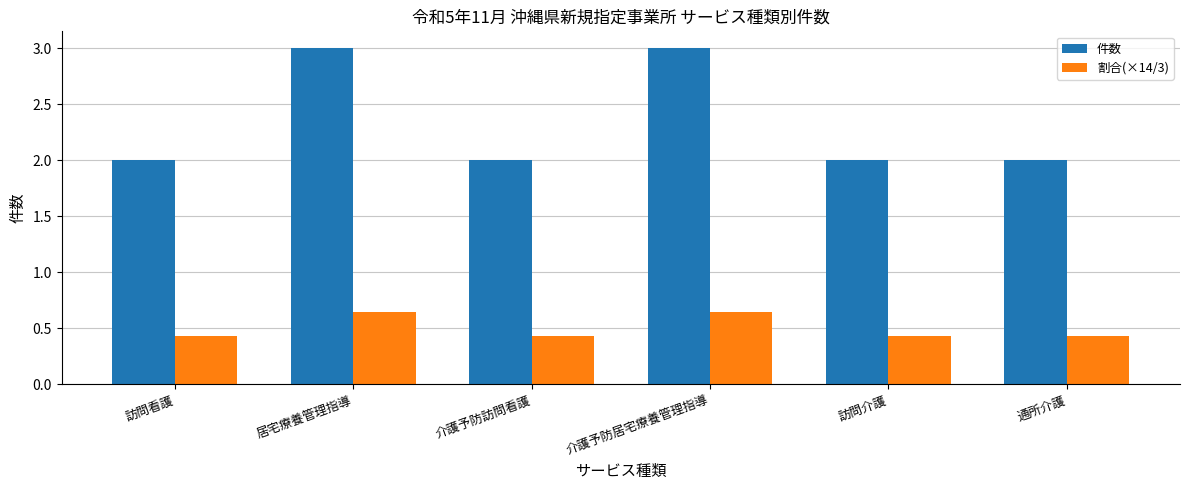

What is the spread (max minus min) of values at 訪問介護?

1.6